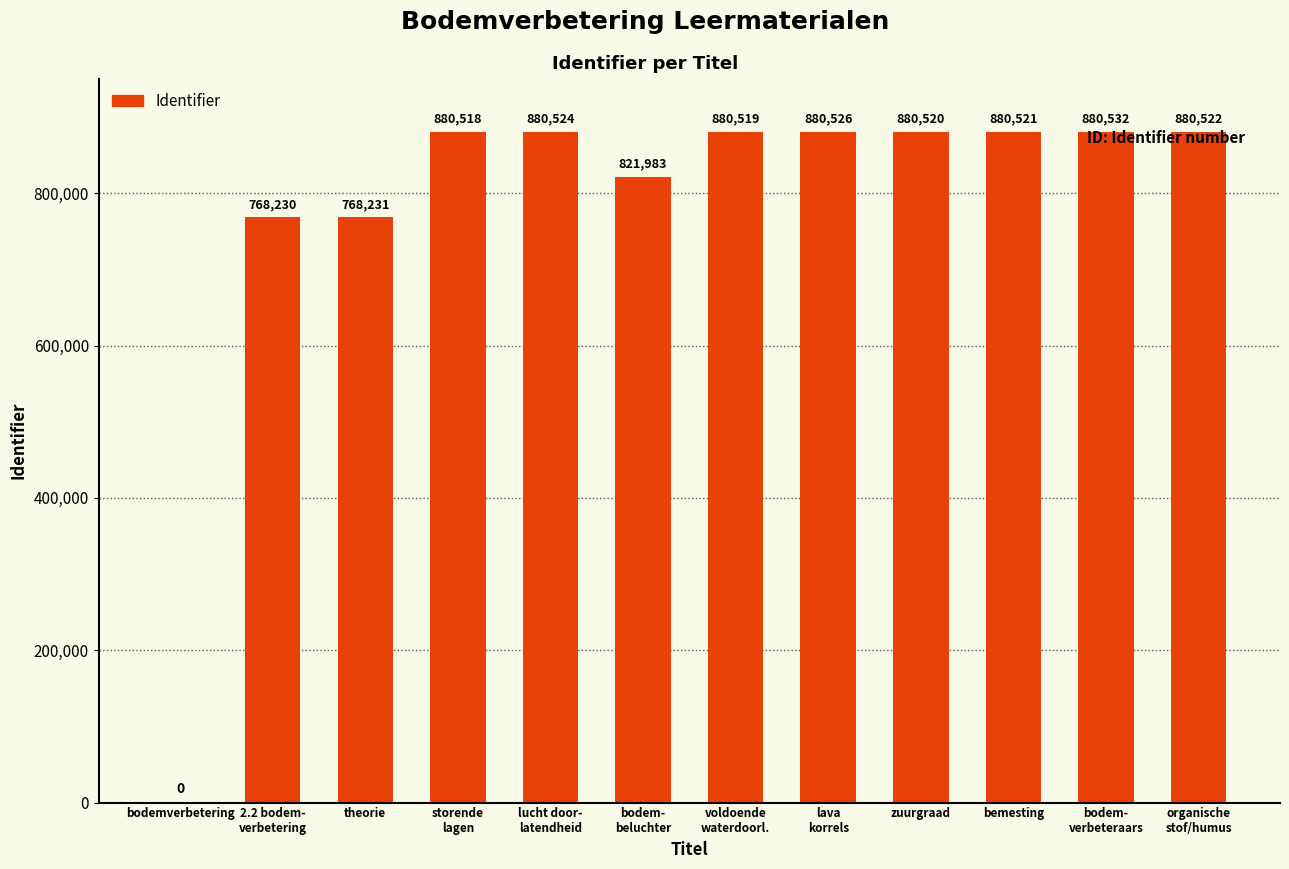

What is the maximum value shown in the chart?

880532